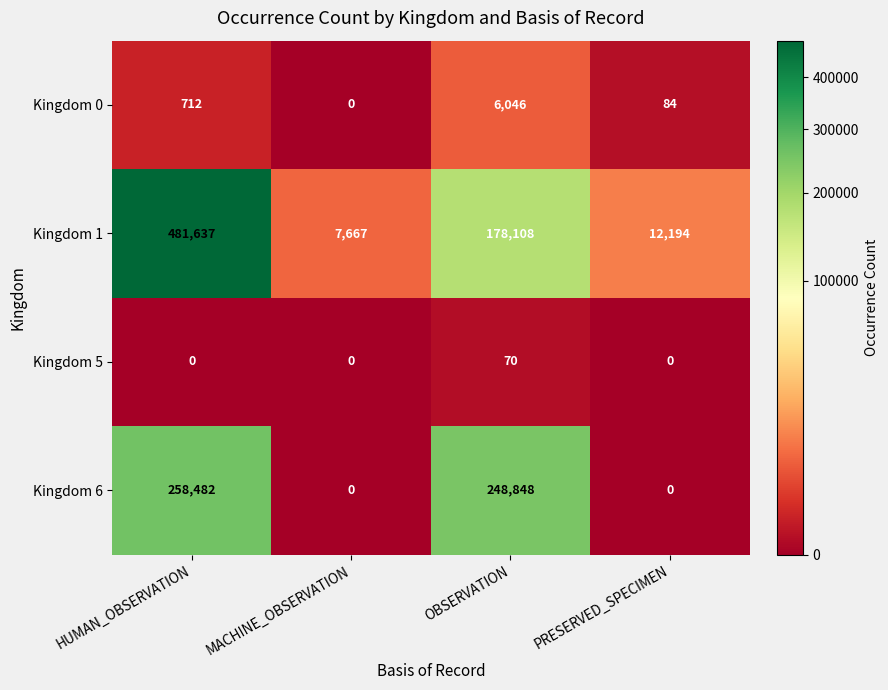

What is the difference between the maximum and minimum values in the Kingdom 0 series?

6046